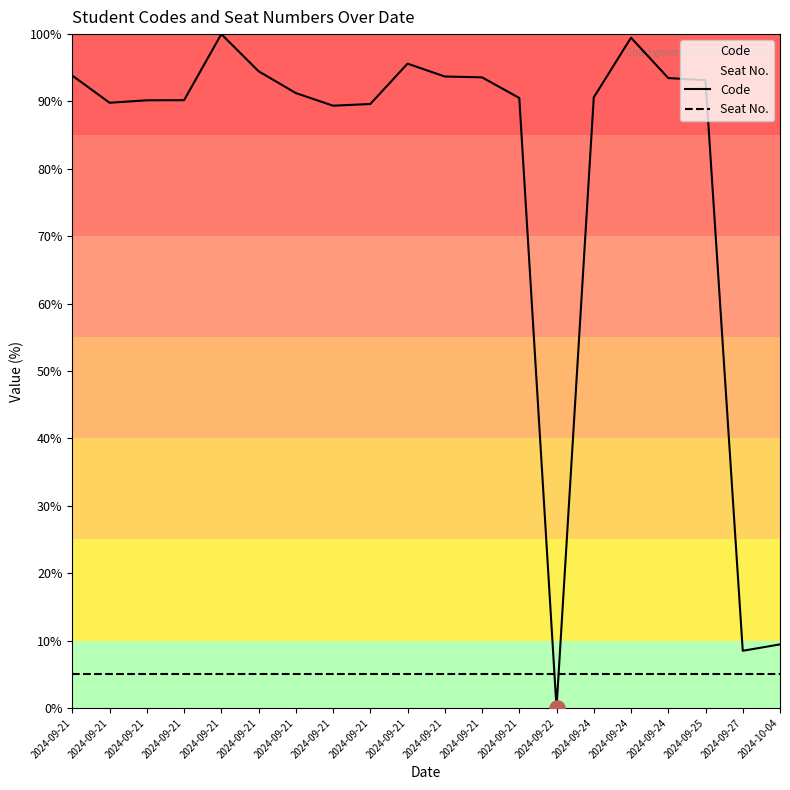

At how many categories does at least one series exceed 11?

17